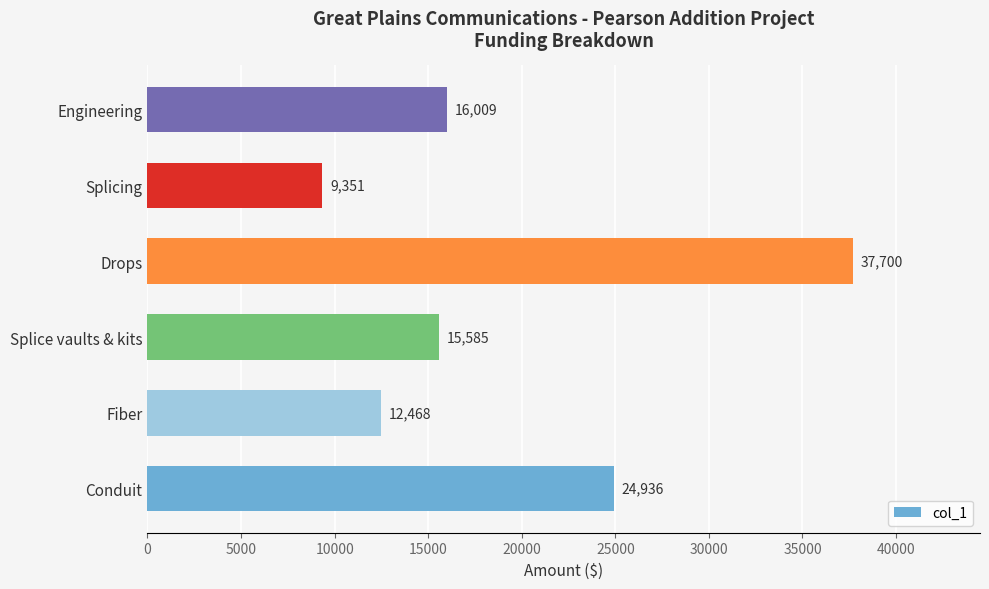

Rank the categories by value from highest to lowest.

Drops, Conduit, Engineering, Splice vaults & kits, Fiber, Splicing